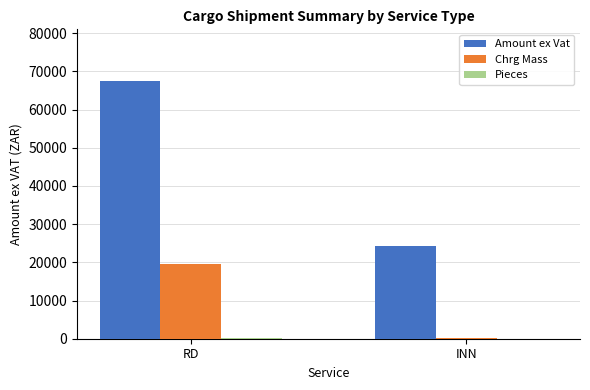

At which category does the chart reach its peak across all series?

RD